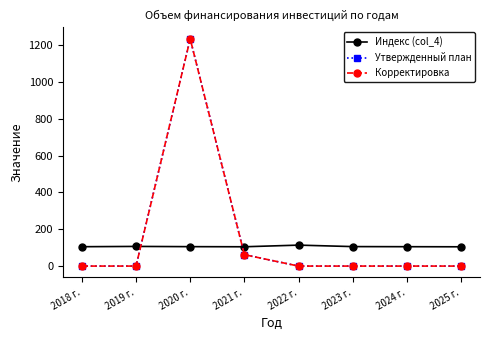

Rank the series at 2024 г. from lowest to highest value.

Утвержденный план, Корректировка, Индекс (col_4)